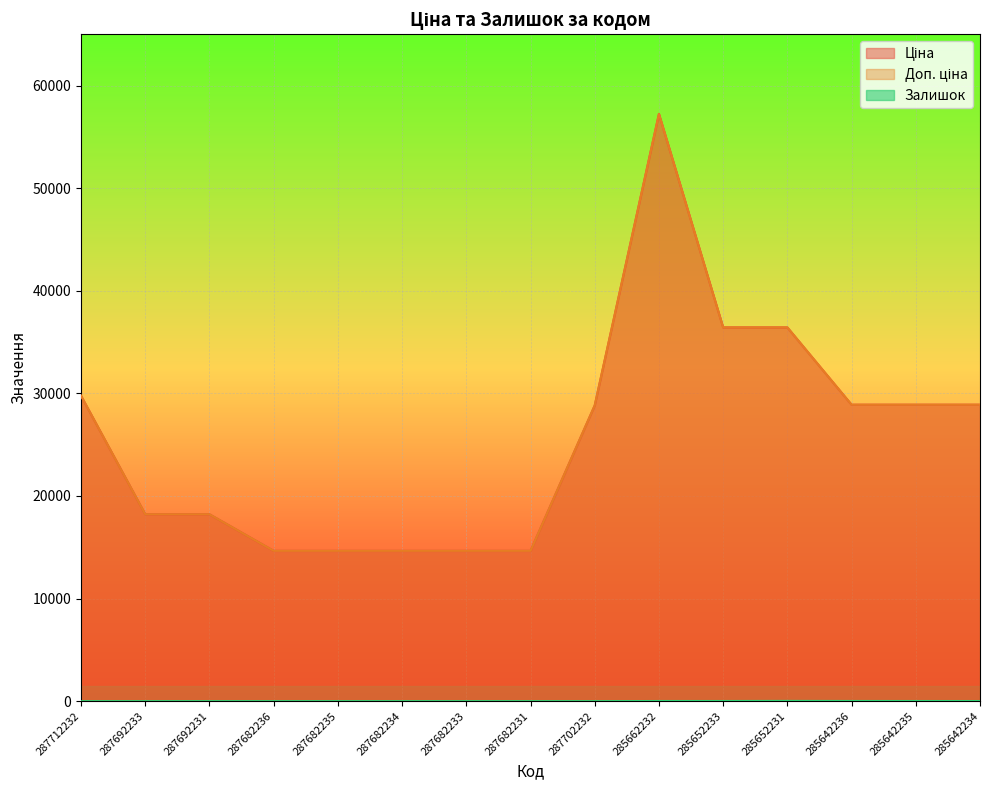

What is the value of the Залишок point at the 11th from the left?

14.0